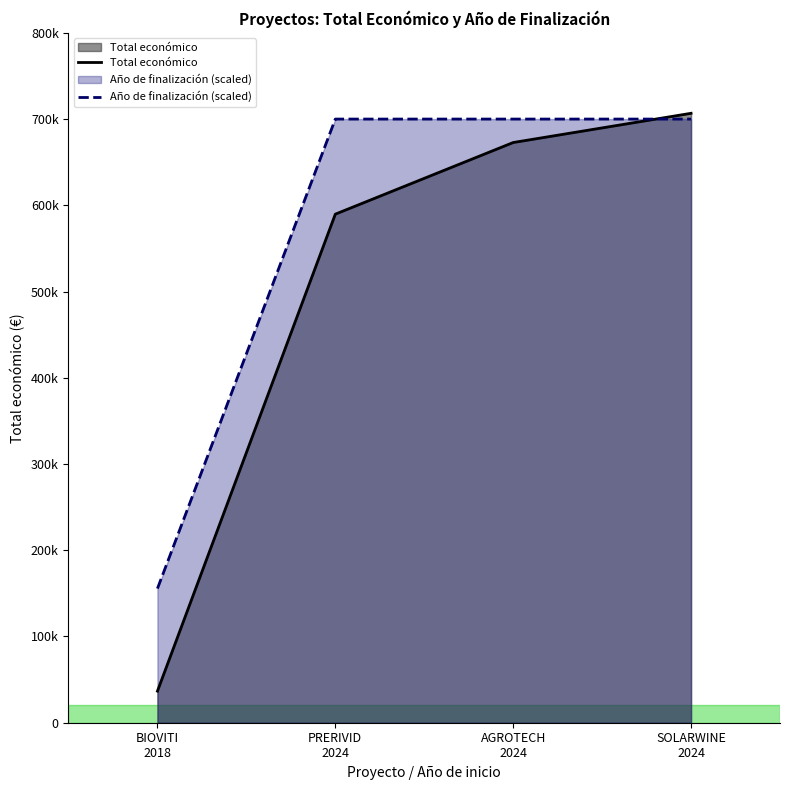

Does the chart display data point markers on the line(s)?

No